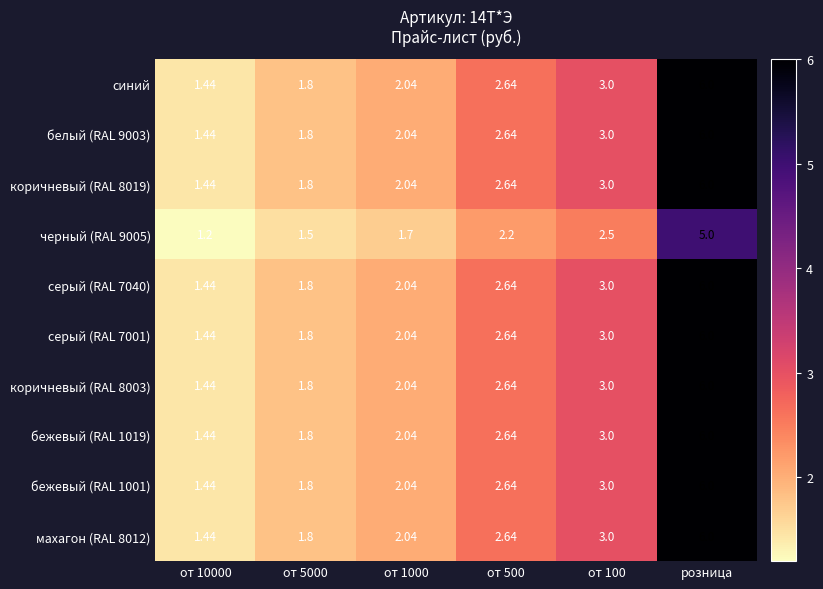

How many data points in бежевый (RAL 1019) are above 2?

4